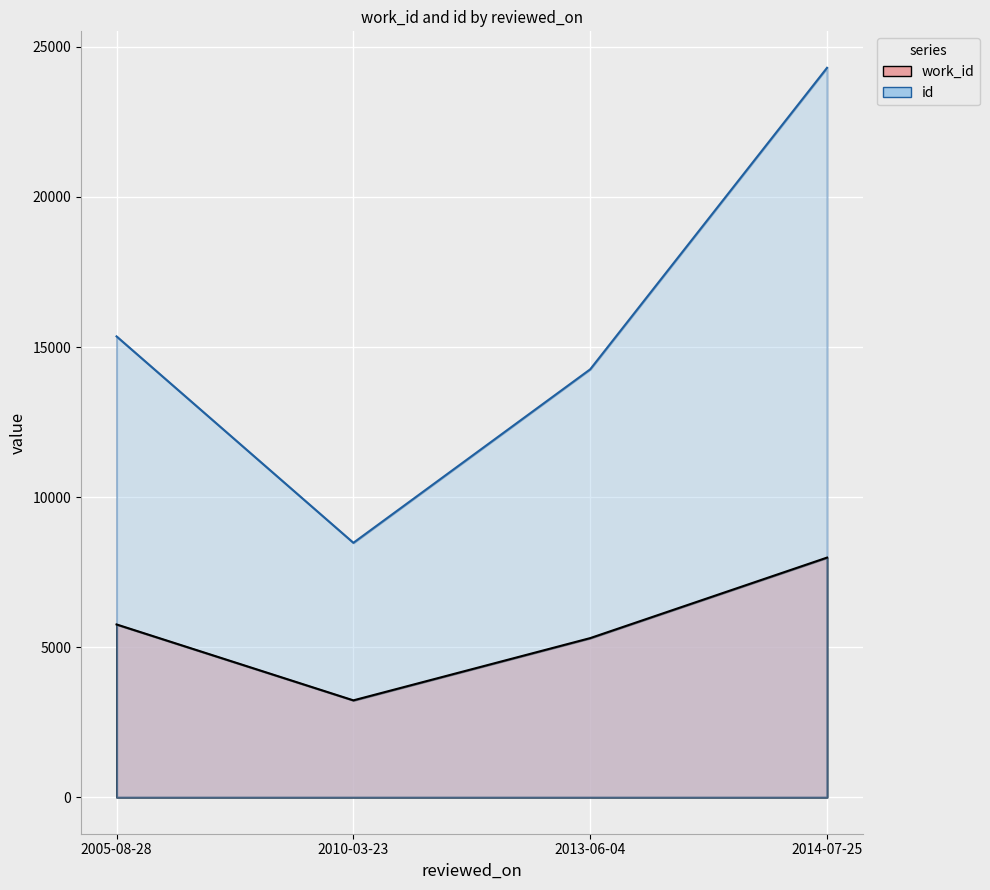

True or false: id has more than 1 points higher than both neighbors.

False